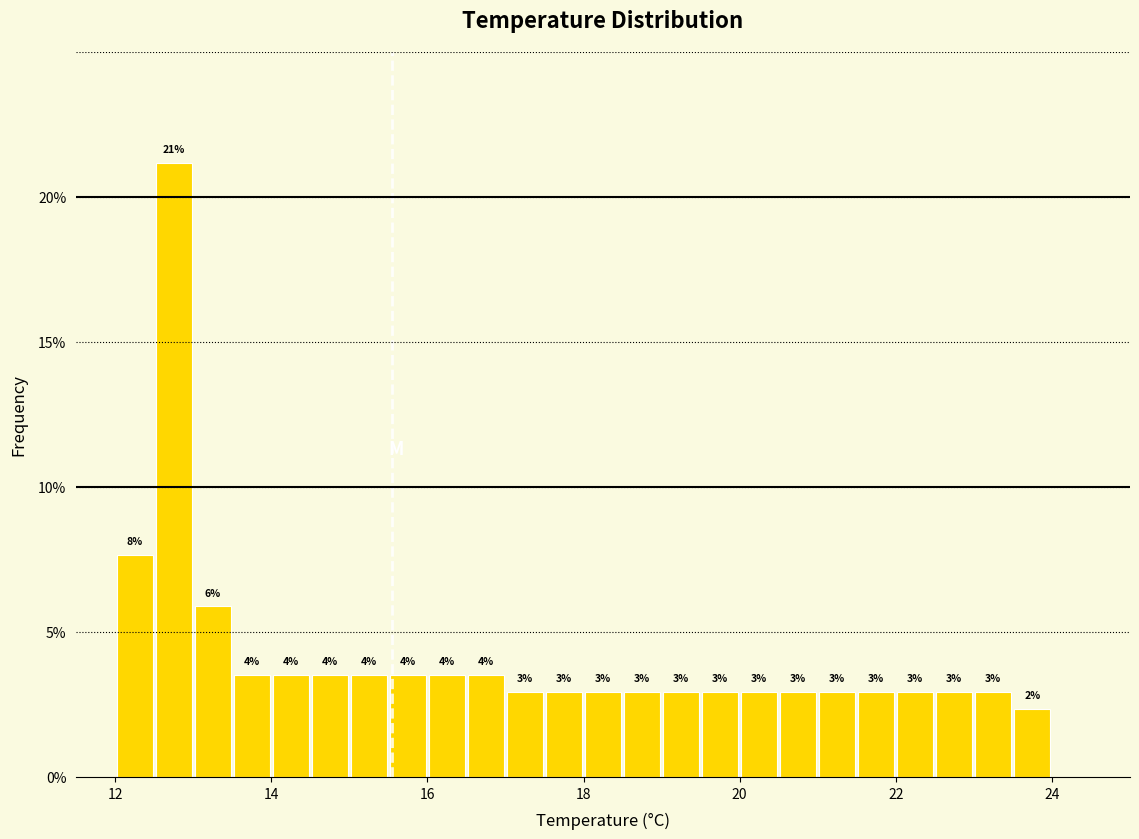

Read against the x-axis, roughly where is the centre of the tallest bar?

12.8